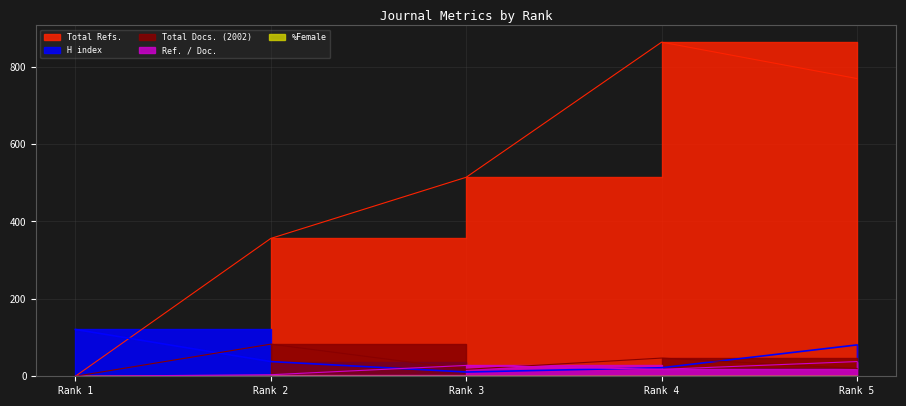

True or false: Total Docs. (2002) has more than 2 points higher than both neighbors.

False